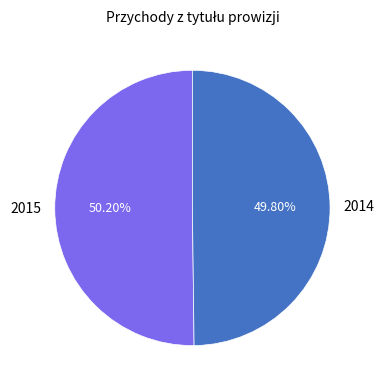

What is the ratio of the value at 2015 to the value at 2014?

1.0